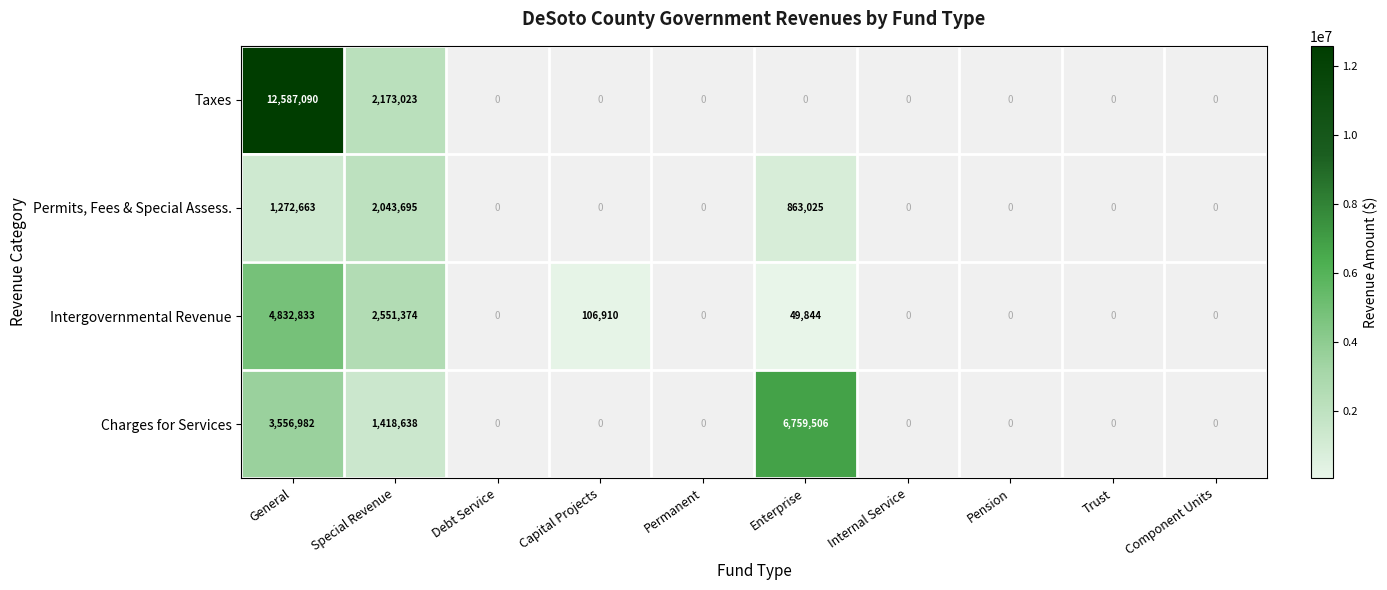

The Taxes series shows 2173023 at Special Revenue. True or false?

True